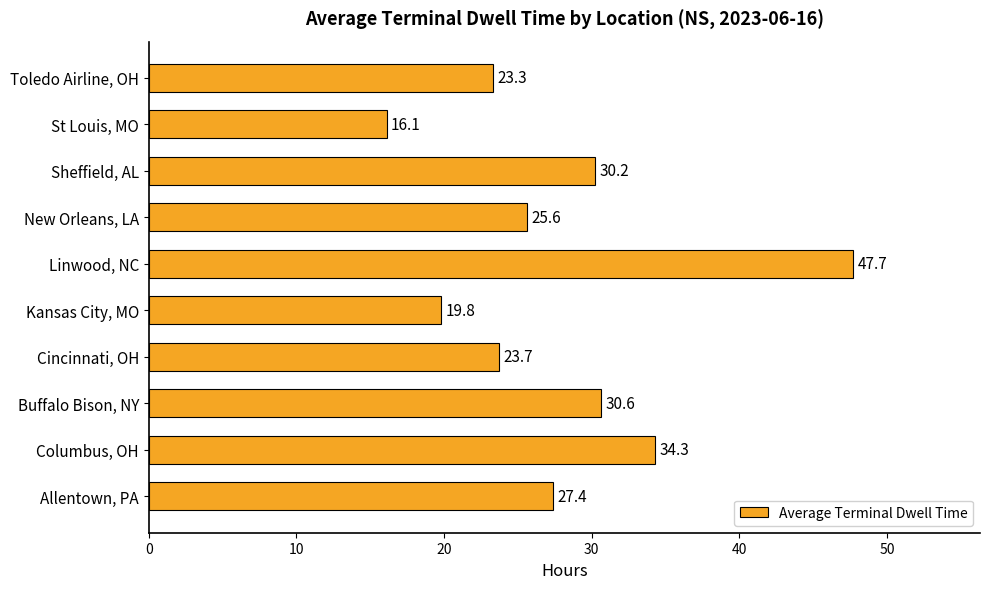

How many bars are there in total?

10